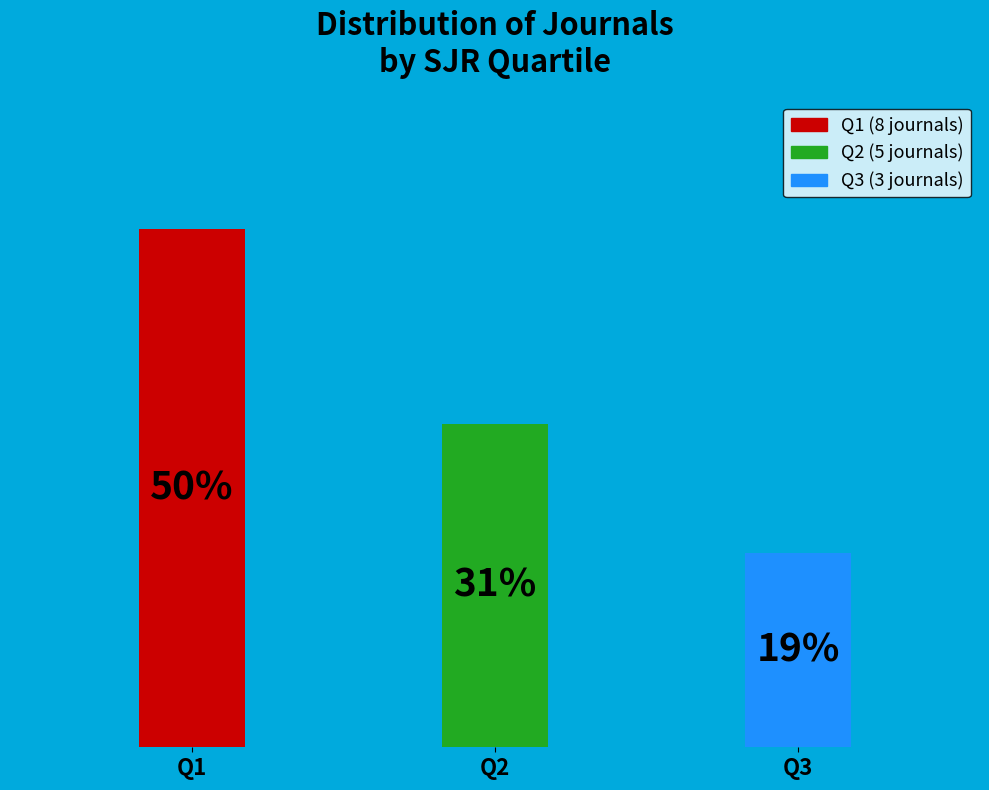

What is the largest slice in the pie chart?

Q1